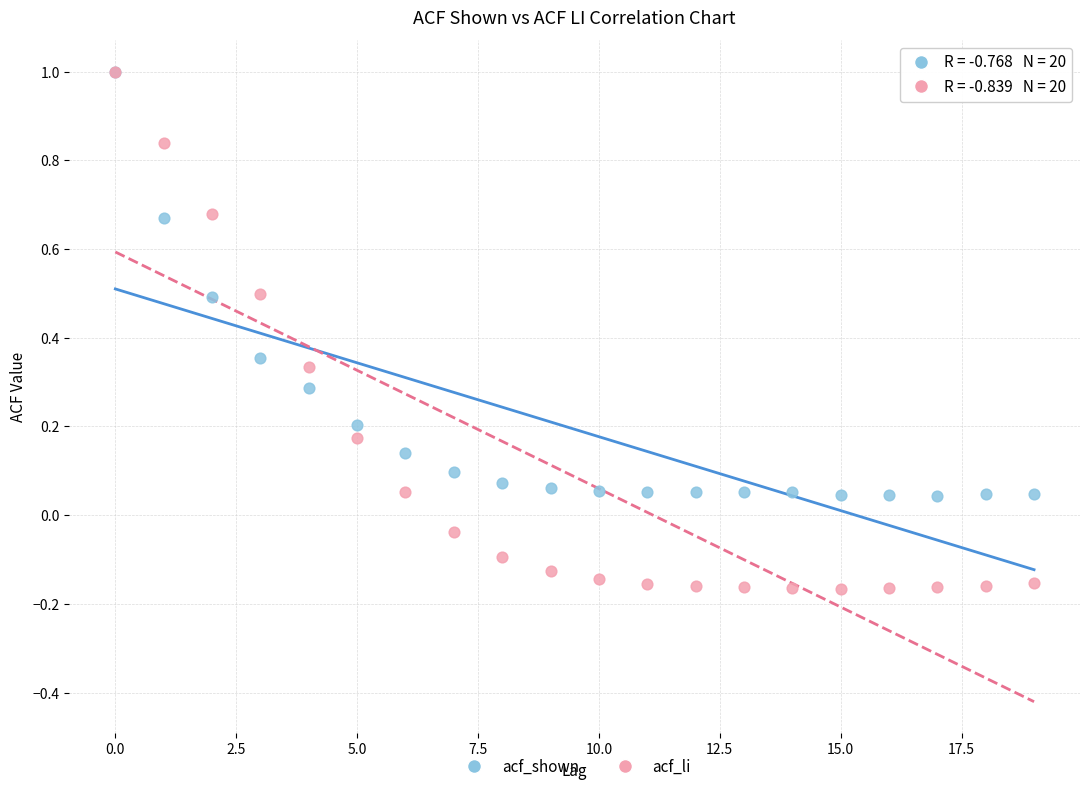

Which series has the largest Y range (max minus min)?

acf_li